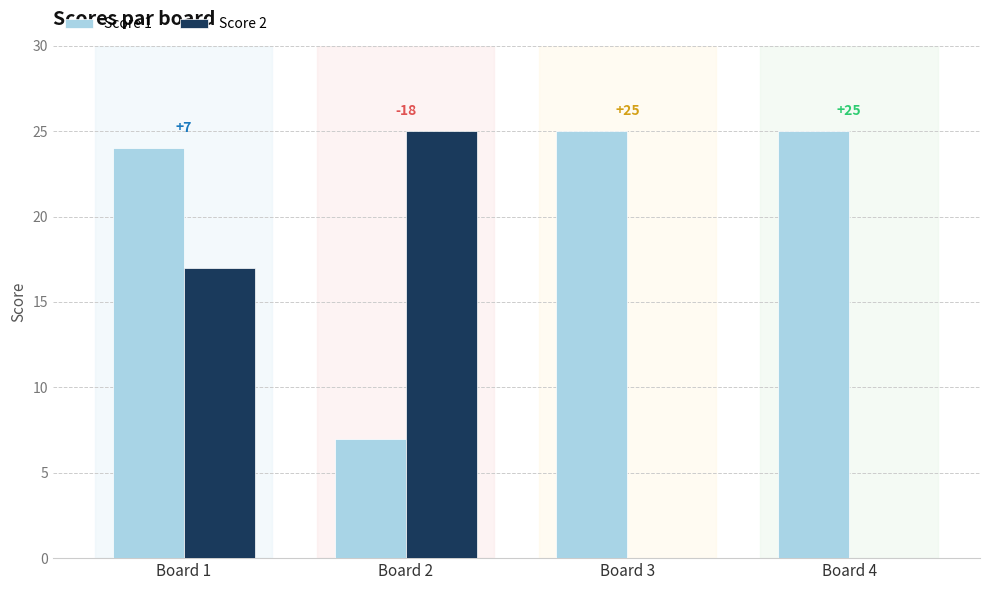

Which series has the largest range (max minus min)?

Score 2